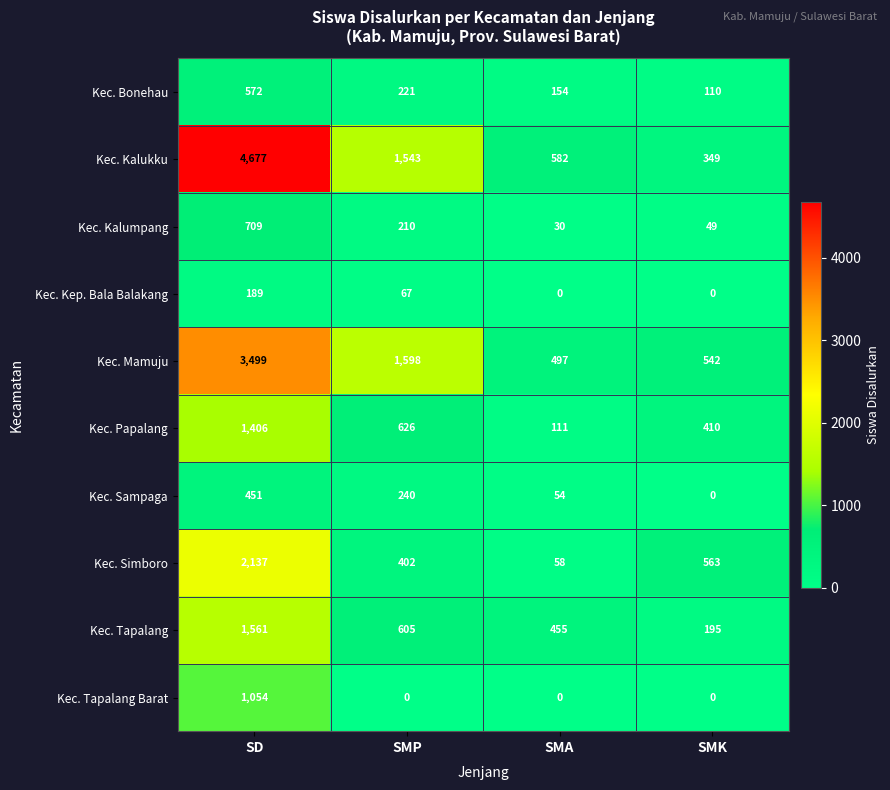

The value of Kec. Tapalang Barat at SMA is 0. True or false?

True